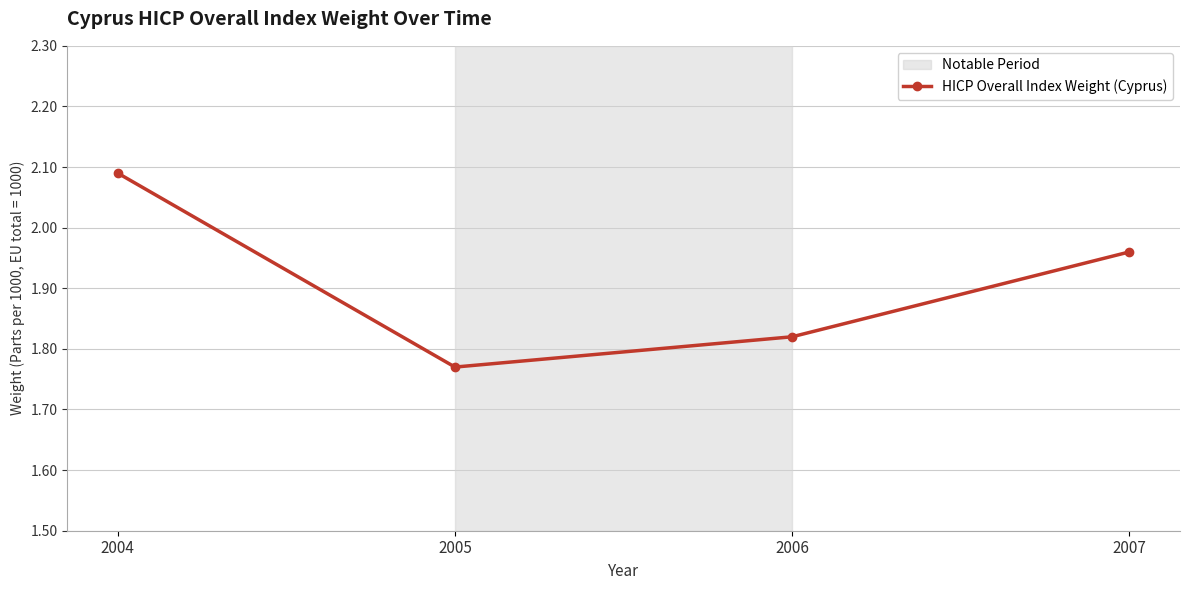

Which label corresponds to the largest value in the chart?

2004